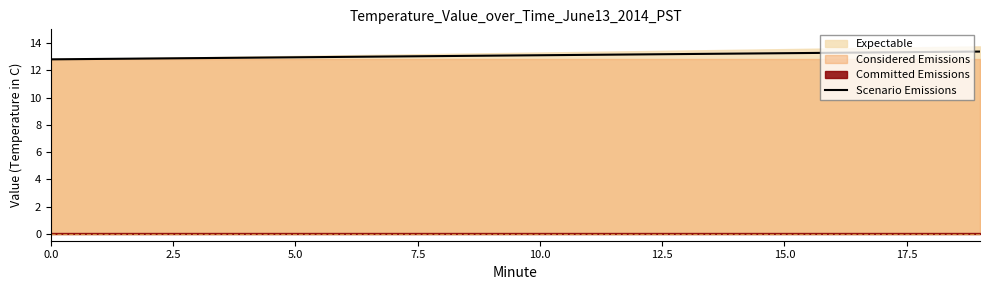

True or false: Scenario Emissions has a value of 12.8 at 0.0.

True